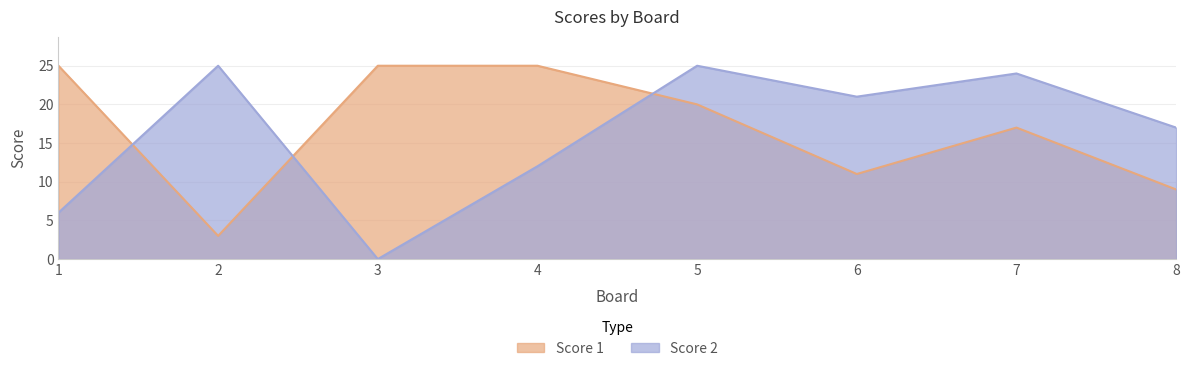

Which series changed the most between 3 and 4?

Score 2